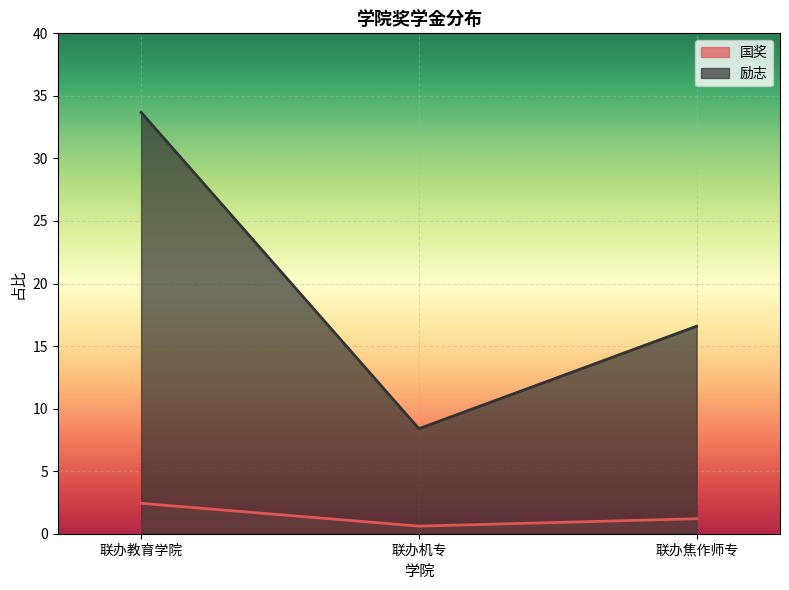

What value does the 国奖 series have at 联办教育学院?

2.4